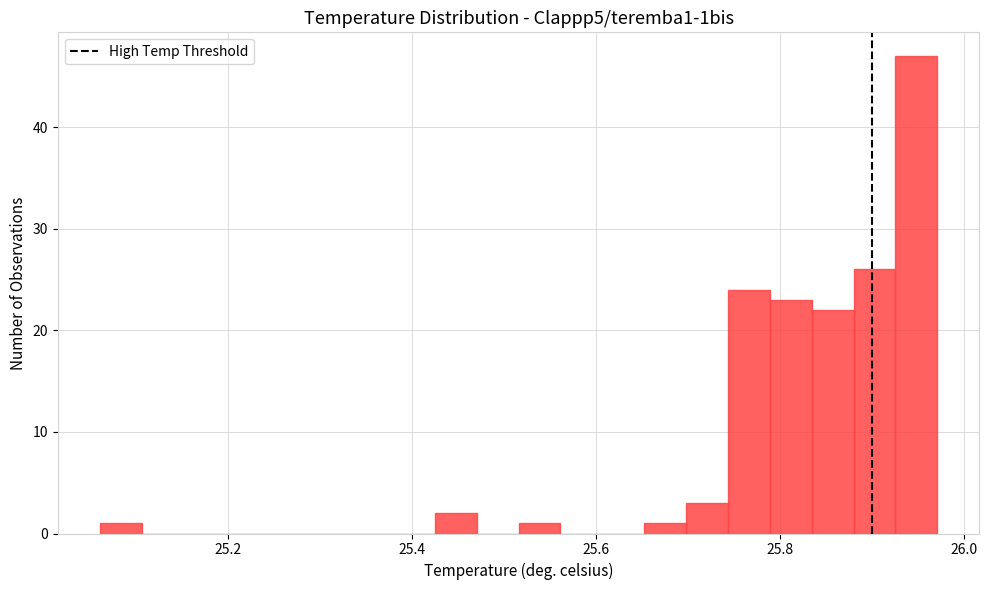

Around what value on the x-axis is the tallest bar? Give the approximate position of its centre, as read against the axis.

25.94